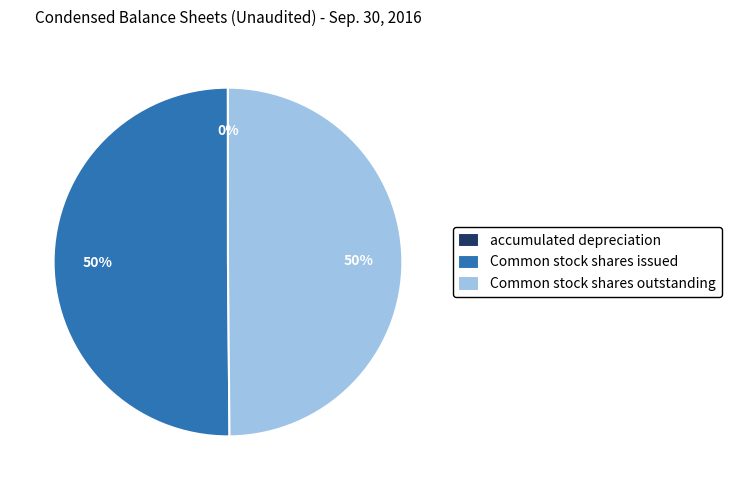

To the nearest percent, what is the average slice percentage?

33%